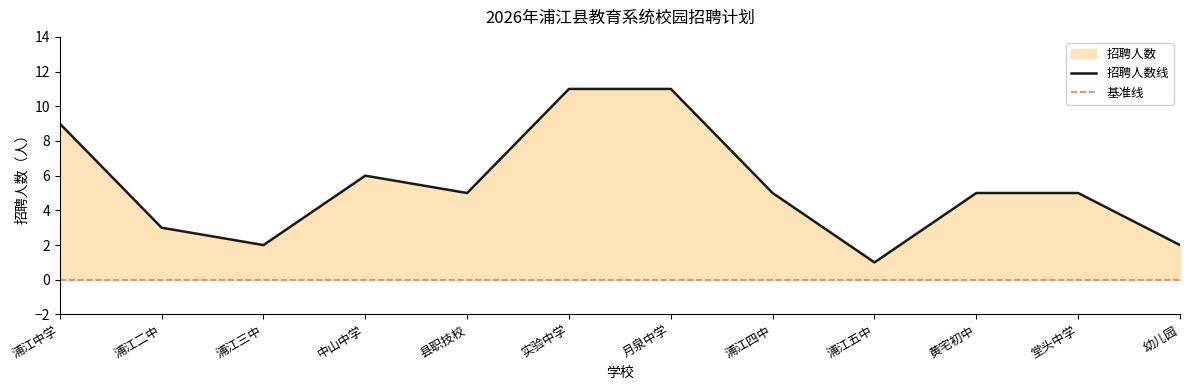

List the labels in order of value, largest first.

实验中学, 月泉中学, 浦江中学, 中山中学, 县职技校, 浦江四中, 黄宅初中, 堂头中学, 浦江二中, 浦江三中, 幼儿园, 浦江五中